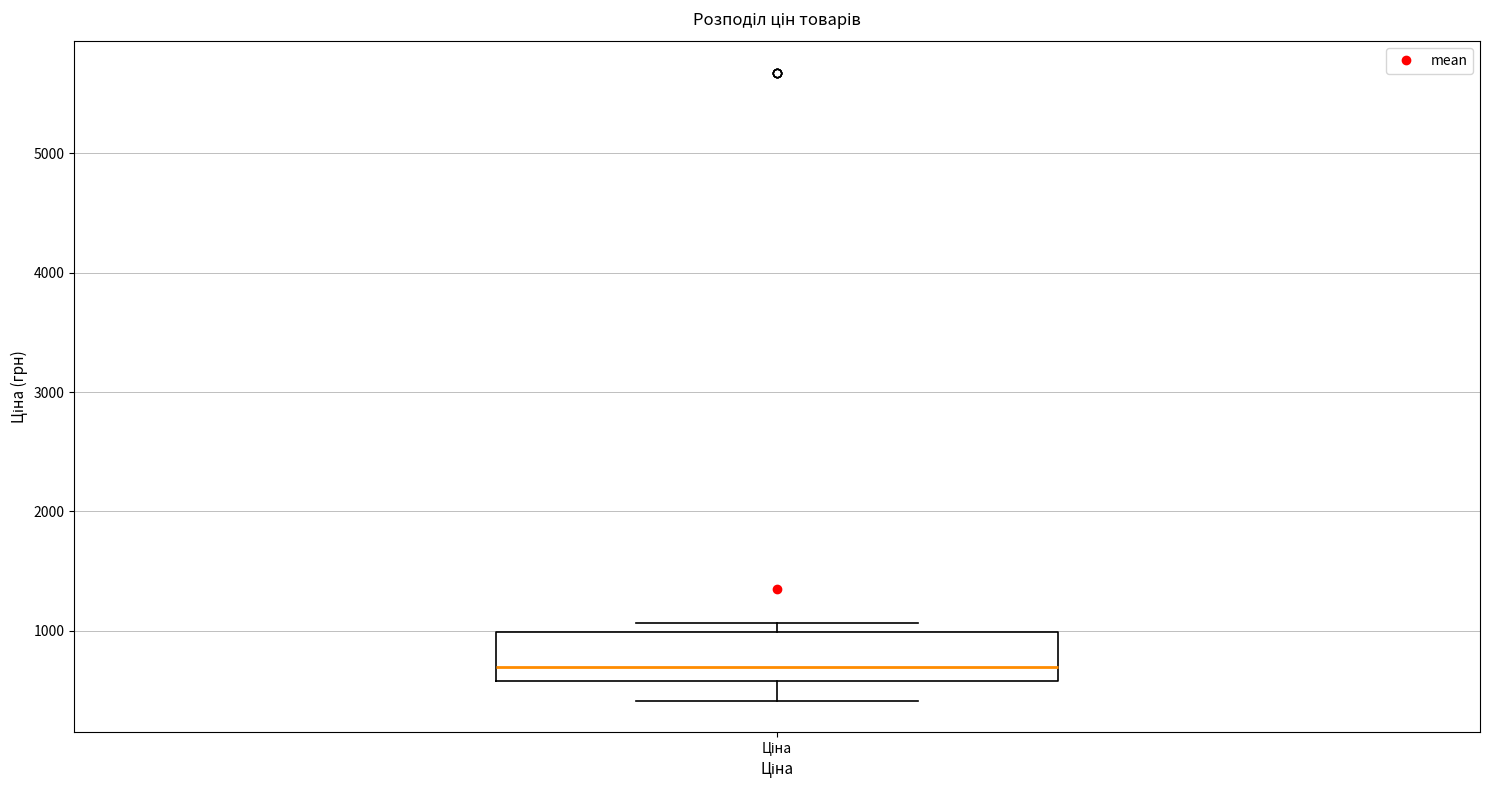

Where does the lower whisker of the box for Ціна end on the y-axis? The values are not printed on the chart, so give them approximately, as read against the axis.

400